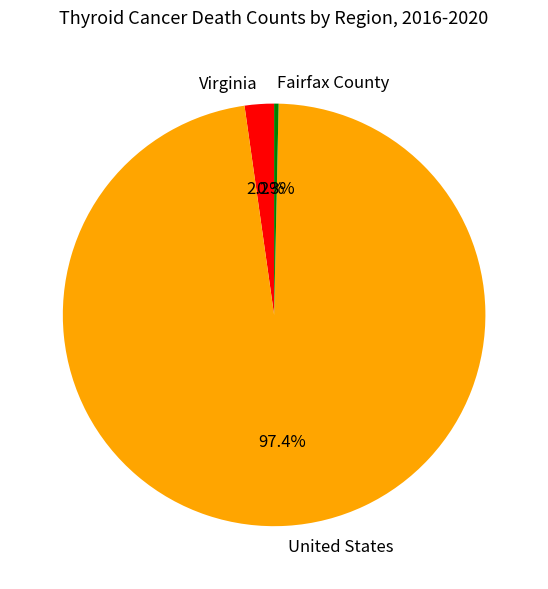

Which slice represents more than half of the pie?

United States